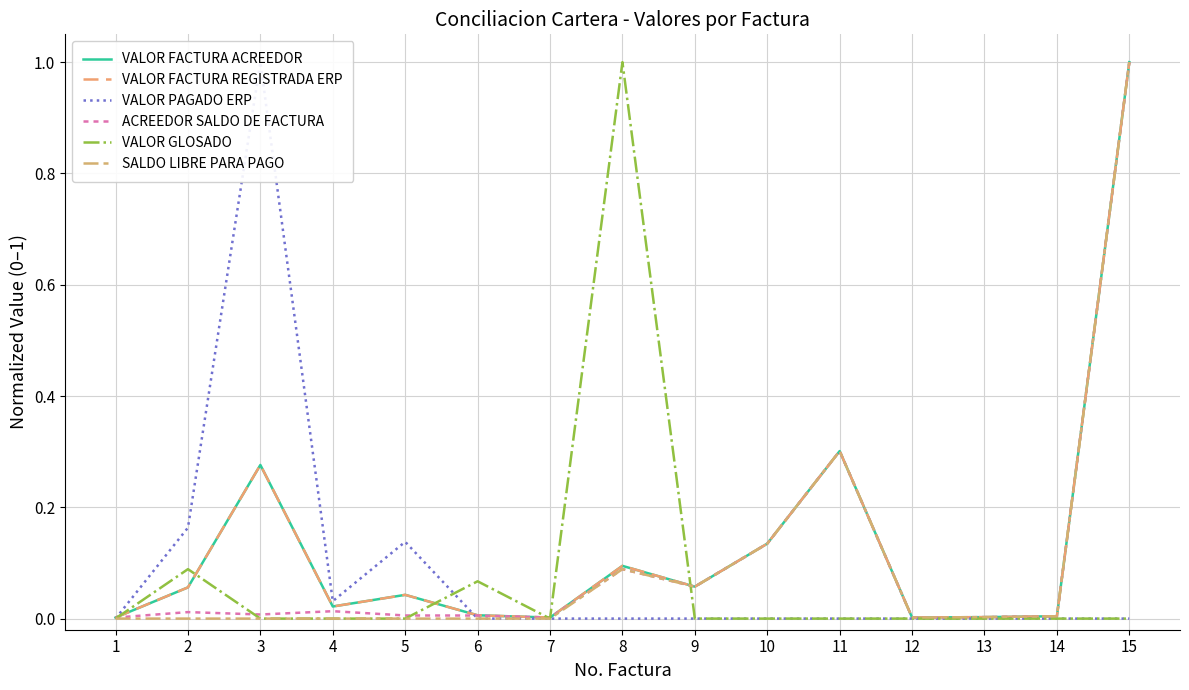

True or false: SALDO LIBRE PARA PAGO has a value of 0.1 at 9.

True